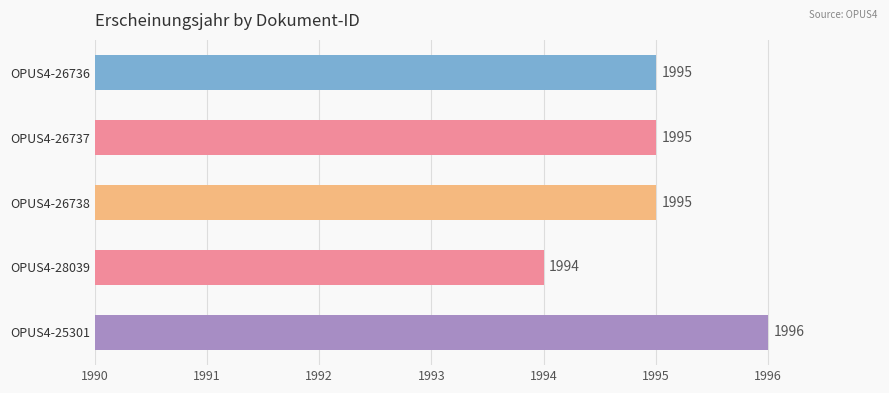

Are the bars horizontal?

Yes